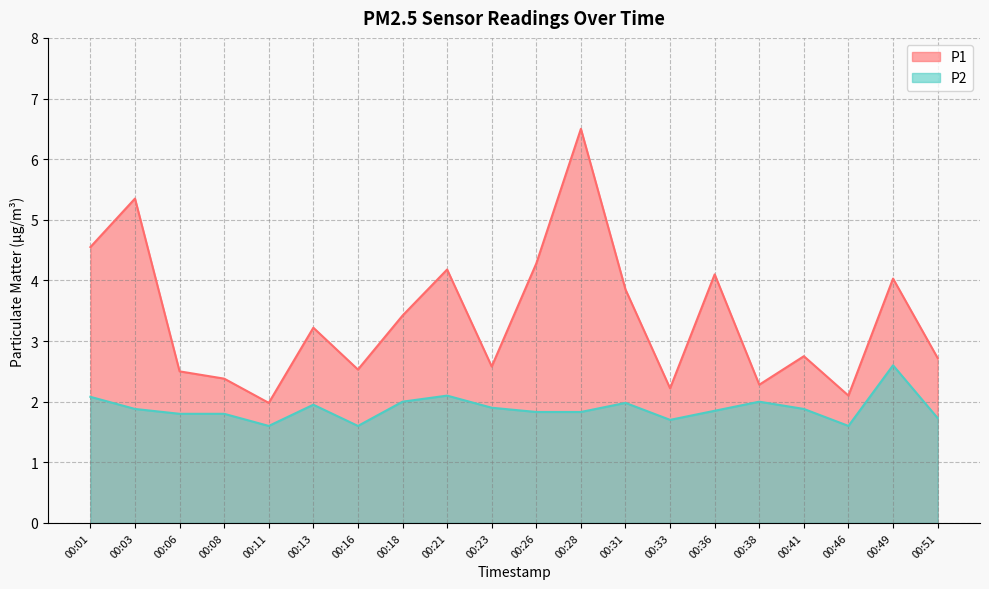

True or false: P2 and P1 cross at least once.

False